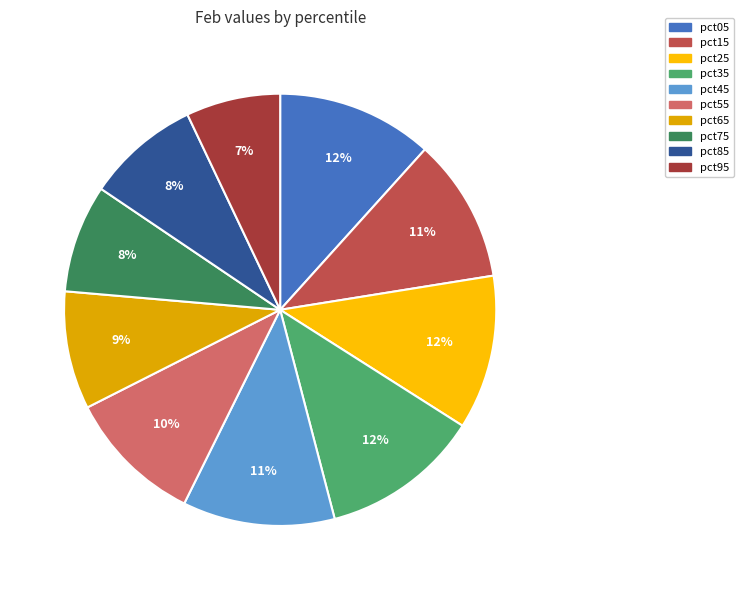

To the nearest percent, what is the average slice percentage?

10%